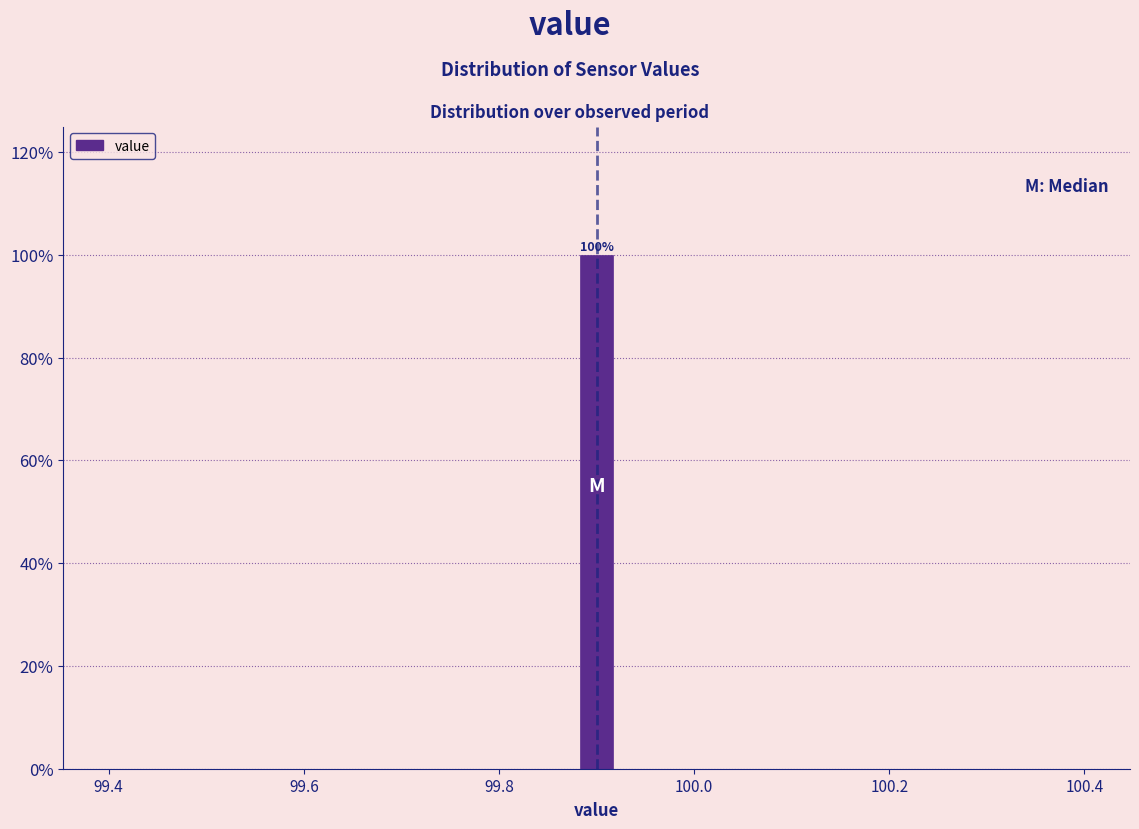

Read against the x-axis, roughly where is the centre of the tallest bar?

99.90